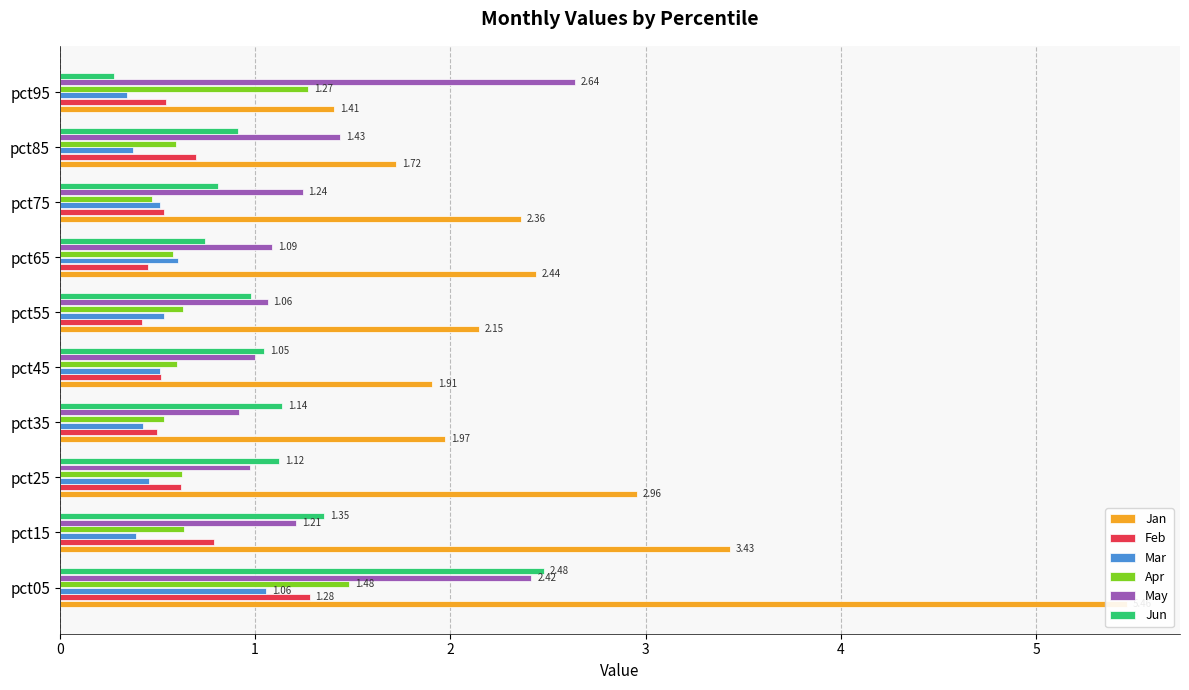

What is the value of the Apr bar at the 3rd from the left?

0.6